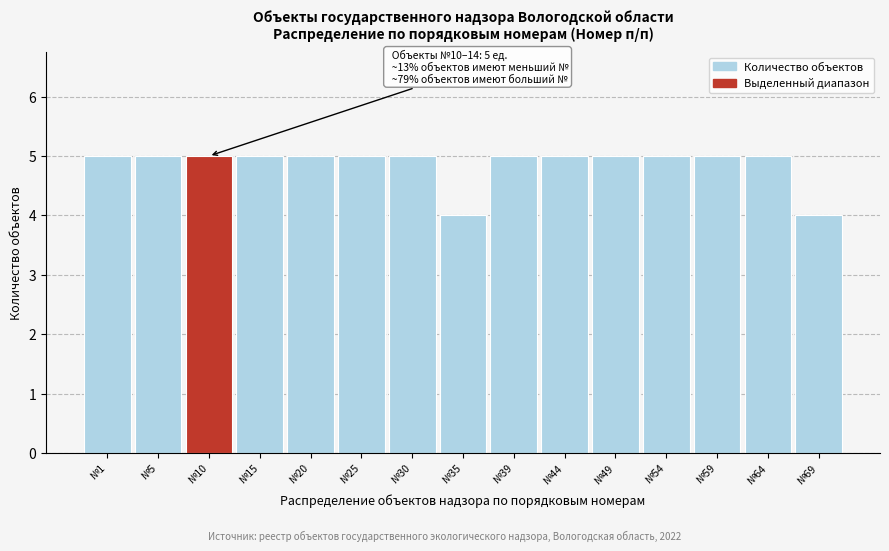

Reading left to right, extract all data points from this chart.

№1=5	№5=5	№10=5	№15=5	№20=5	№25=5	№30=5	№35=4	№39=5	№44=5	№49=5	№54=5	№59=5	№64=5	№69=4